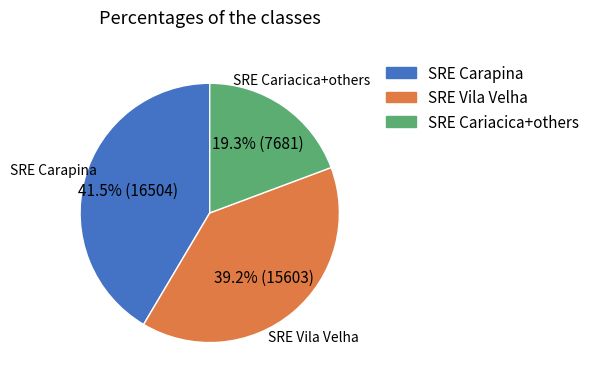

Is there any slice that represents more than half of the pie?

No